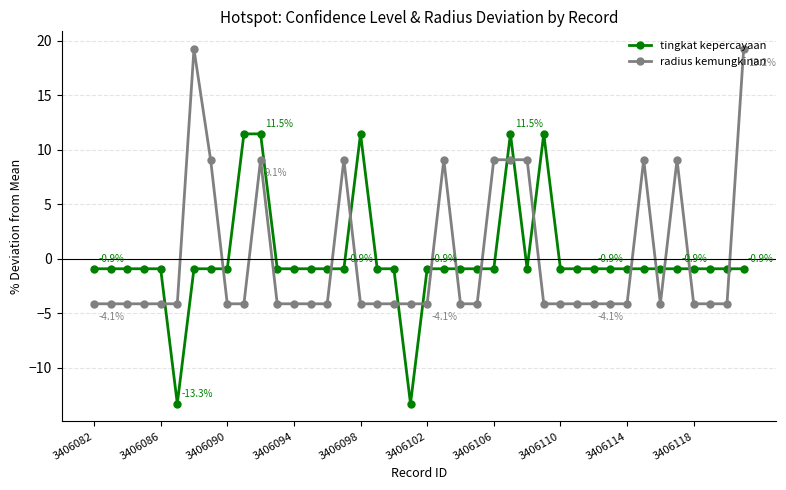

What is the value of the tingkat kepercayaan point at the 31st from the left?

-0.9